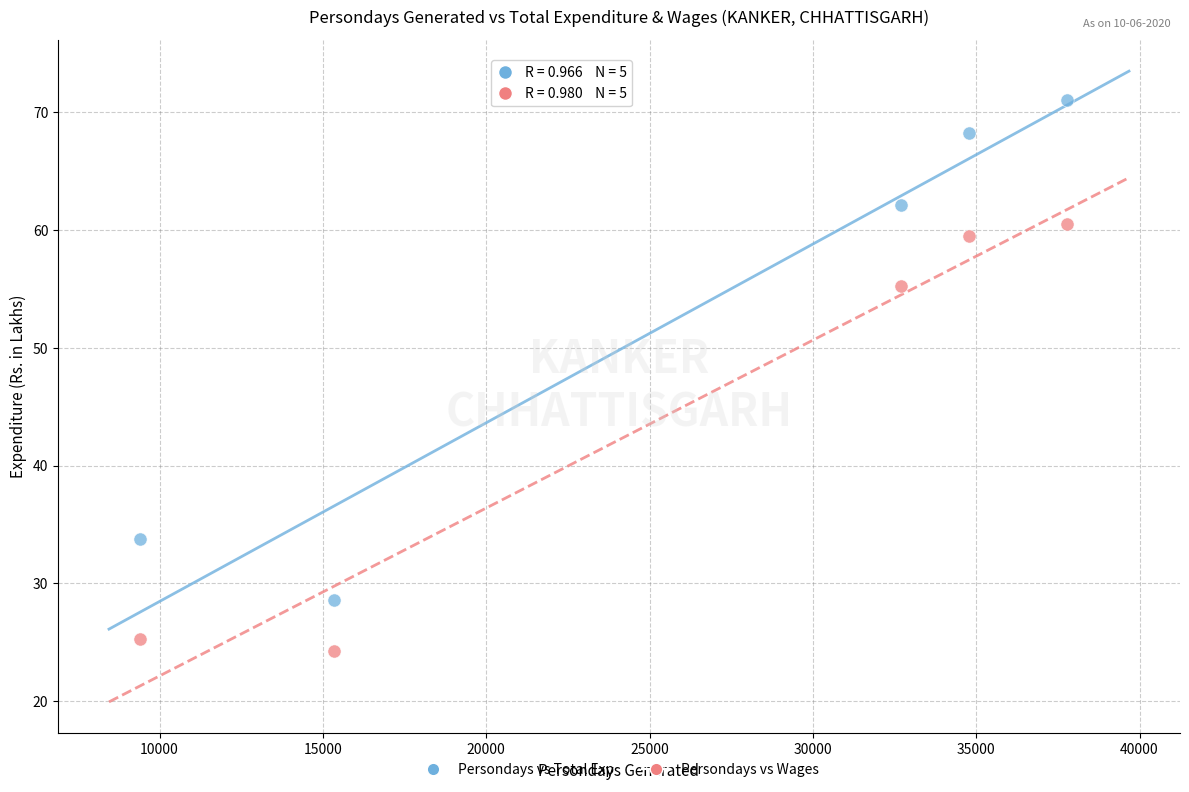

Across all series, what Y value is closest to 47?

55.2